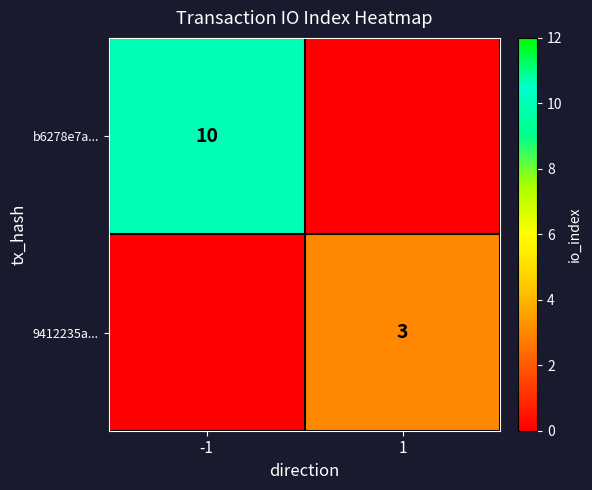

True or false: b6278e7a... has a value of 15 at -1.

False